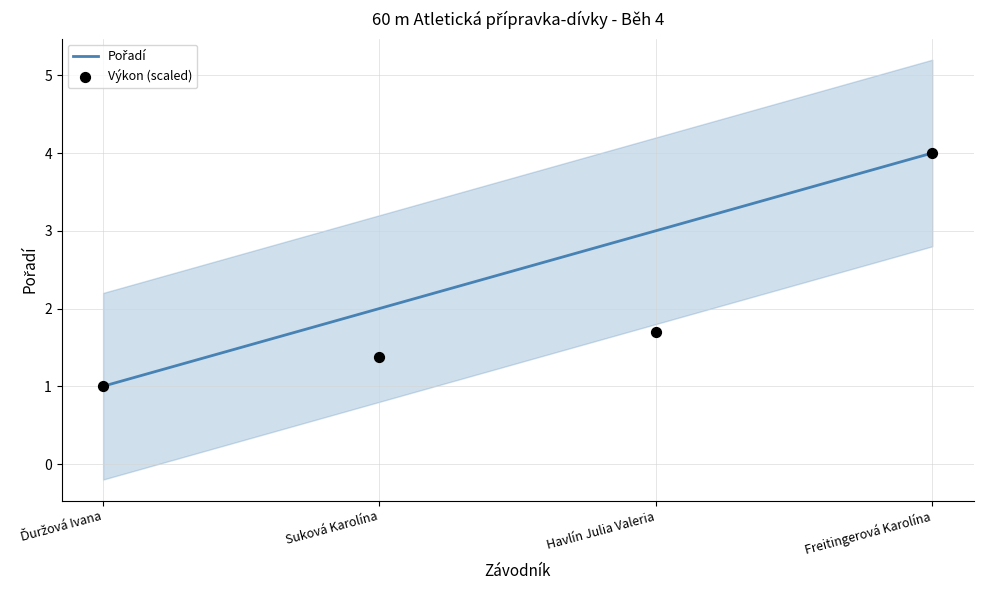

Which series reaches the maximum Y coordinate?

Pořadí